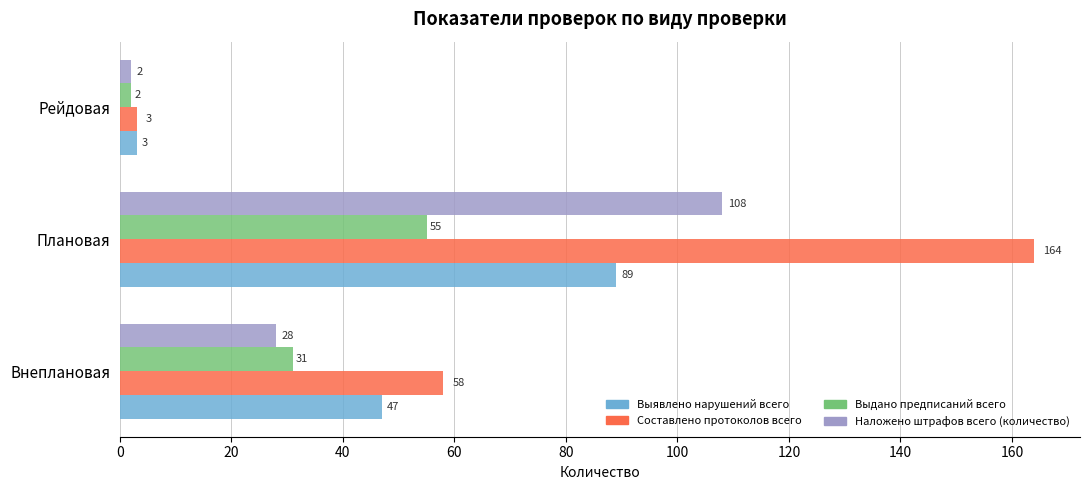

Which series changed the most between Внеплановая and Рейдовая?

Составлено протоколов всего